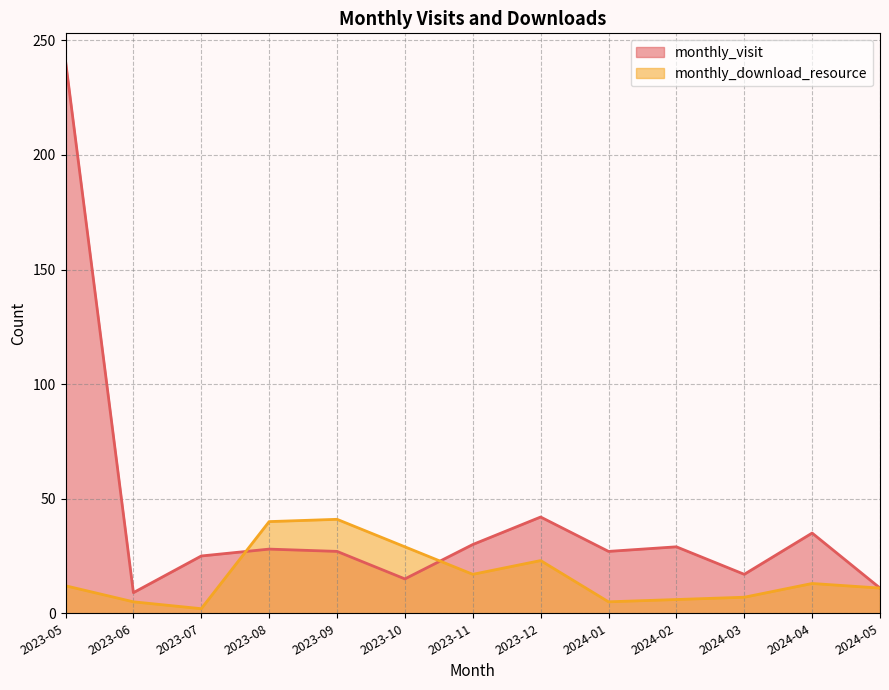

Is it true that monthly_download_resource equals 15 at 2023-08?

False